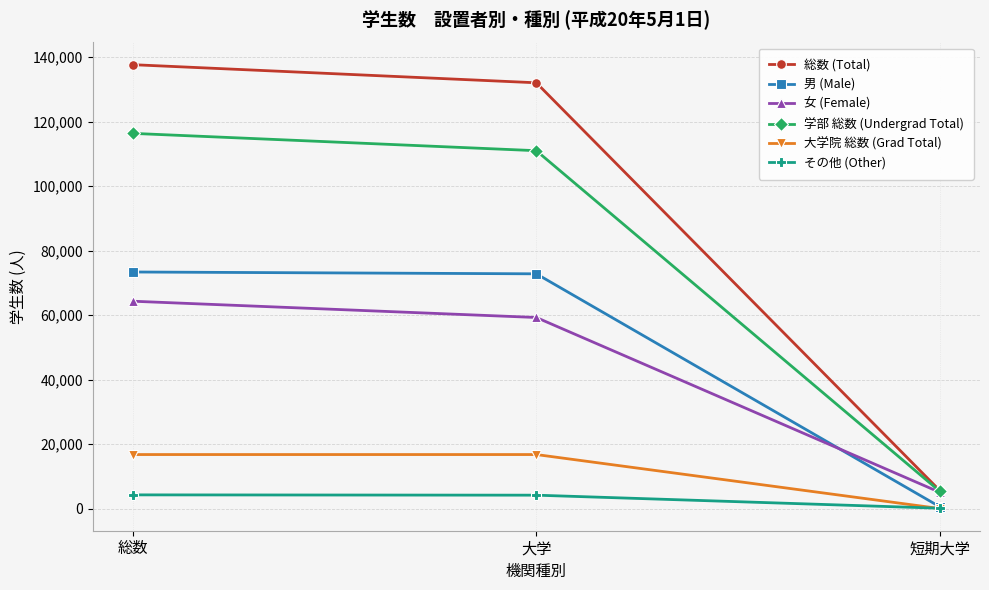

At which category is the sum across all series the highest?

総数